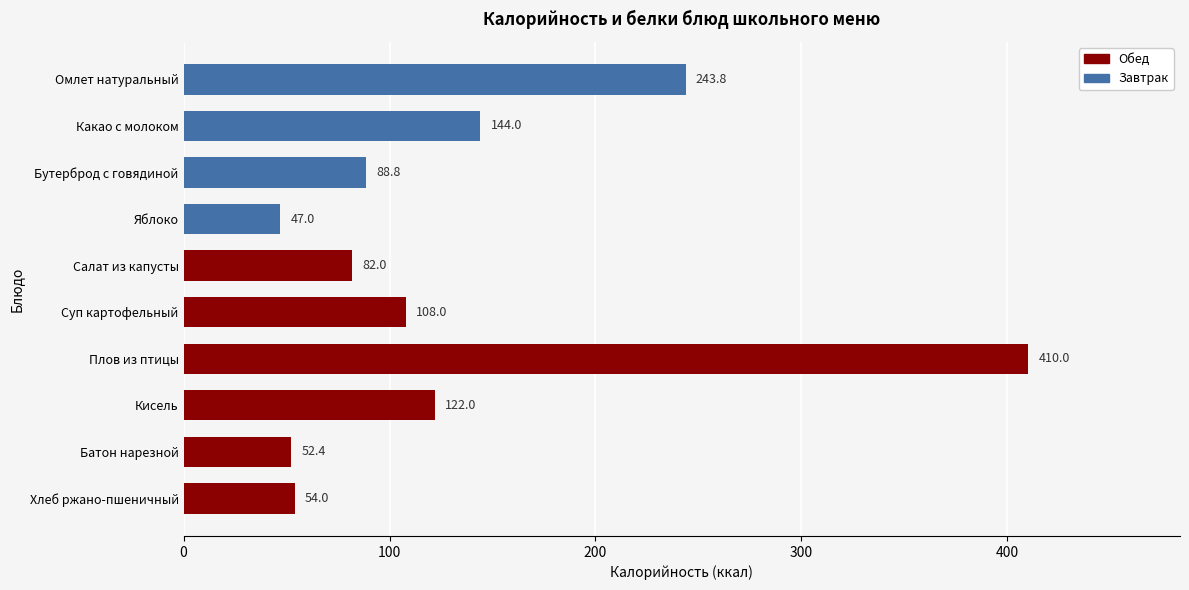

Does the chart contain stacked bars?

No